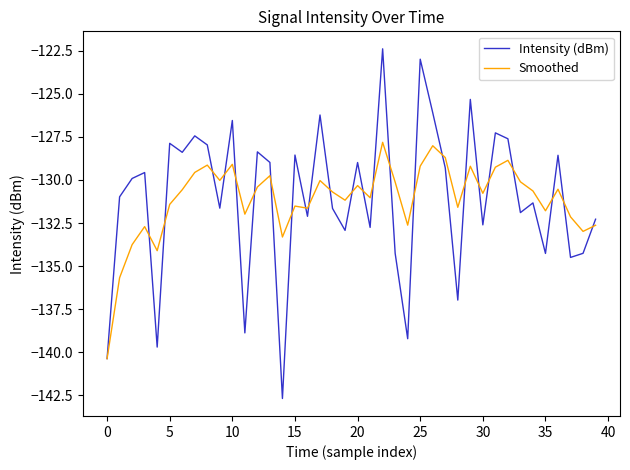

What is the minimum value shown in the chart?

-142.7